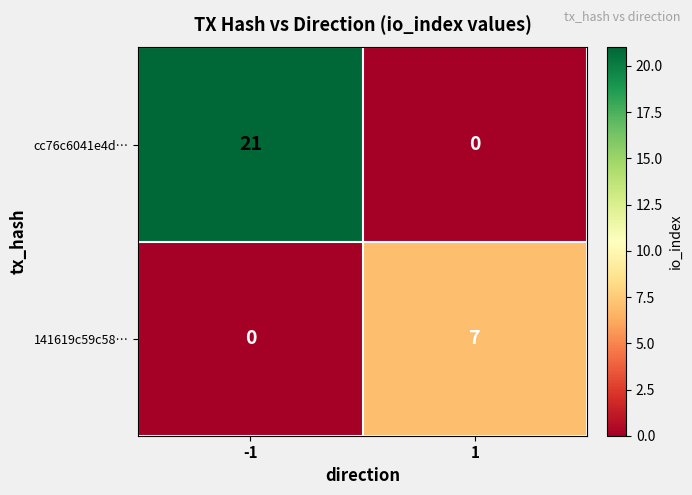

How many data points in cc76c6041e4d… are less than 21?

1